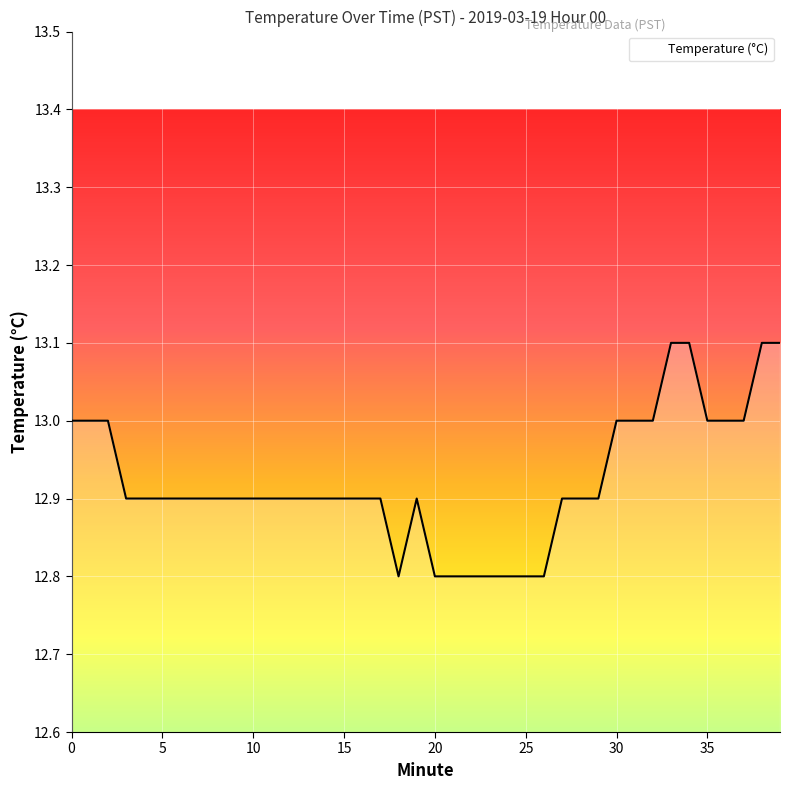

What is the minimum value shown in the chart?

12.8